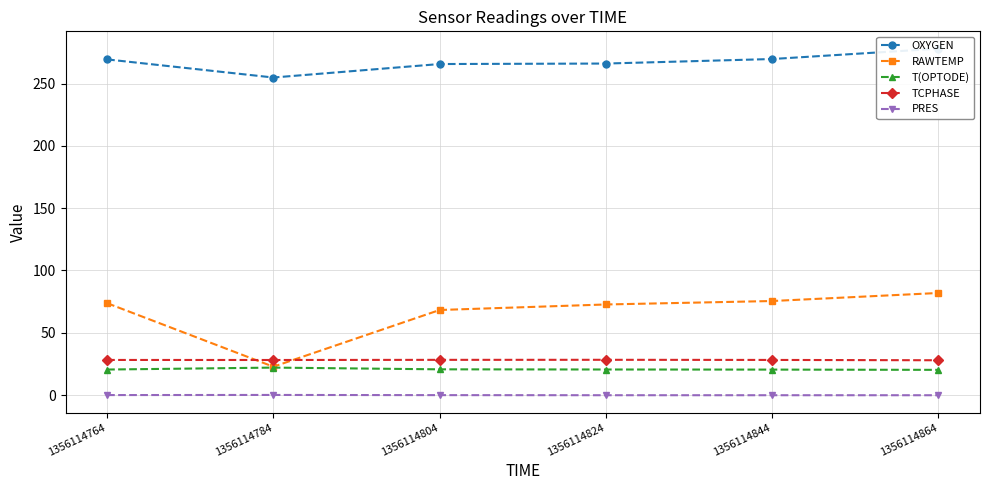

What is the spread (max minus min) of values at 1356114864?

278.2